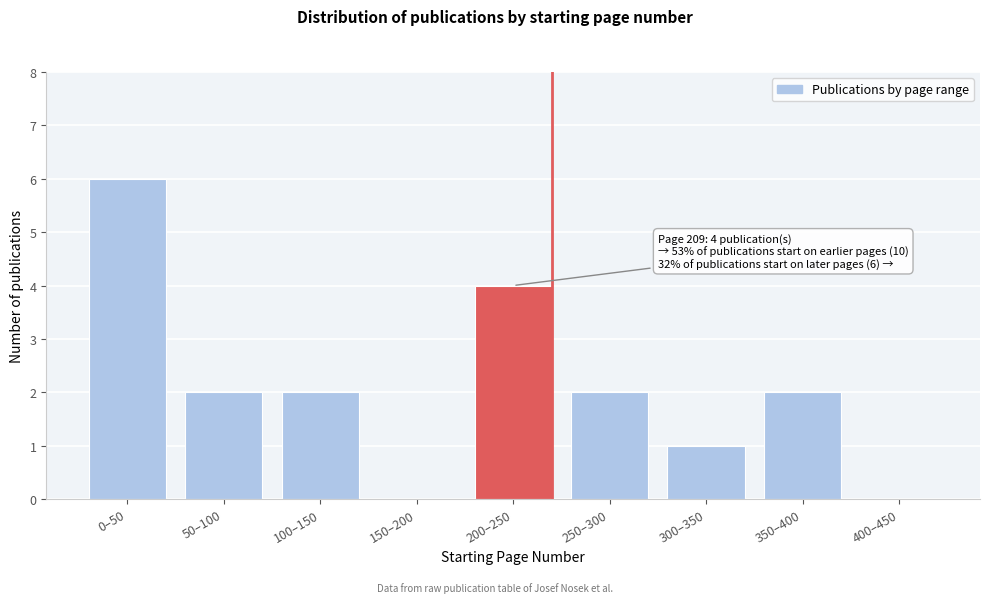

Reading left to right, transcribe all the data shown in this chart.

0–50=6	50–100=2	100–150=2	150–200=0	200–250=4	250–300=2	300–350=1	350–400=2	400–450=0